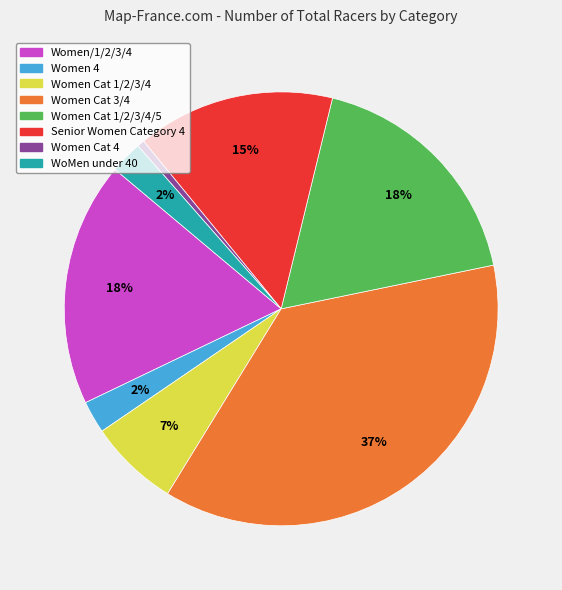

To the nearest percent, what is the difference between the largest and smallest slice percentages?

36%